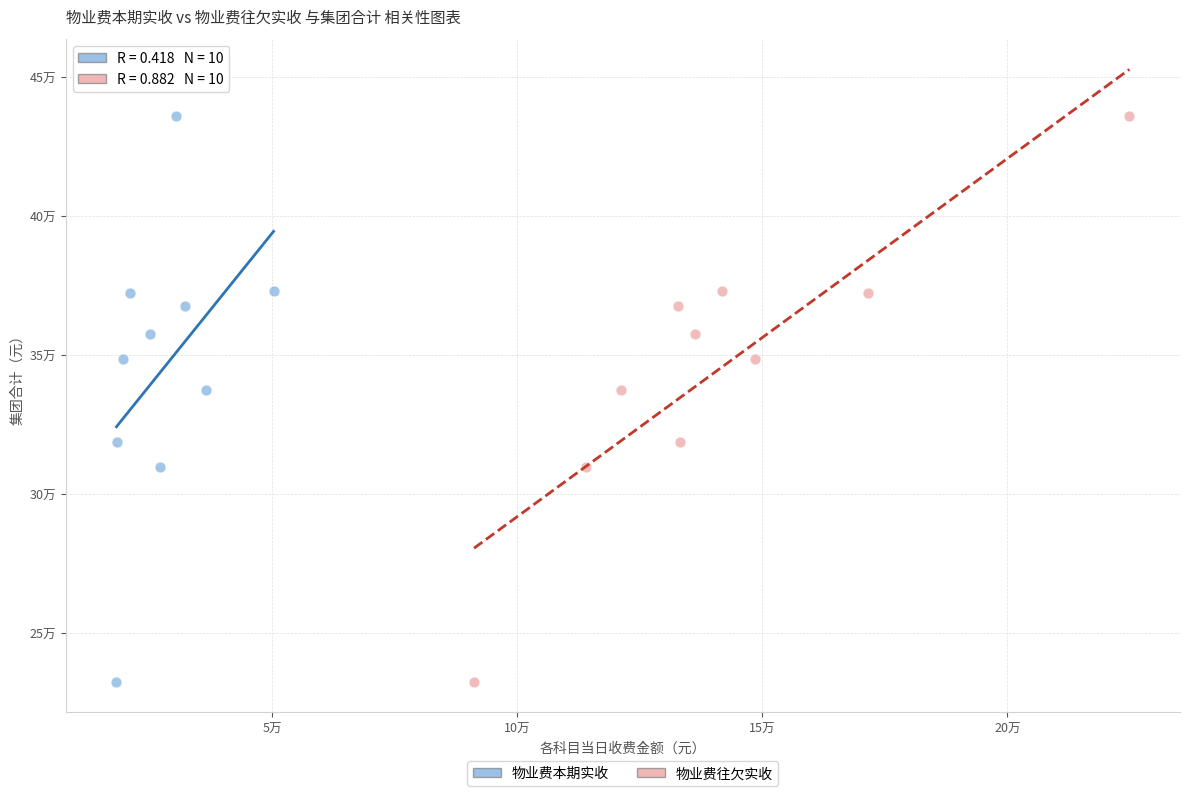

What are all the series names shown in the legend?

物业费本期实收, 物业费往欠实收